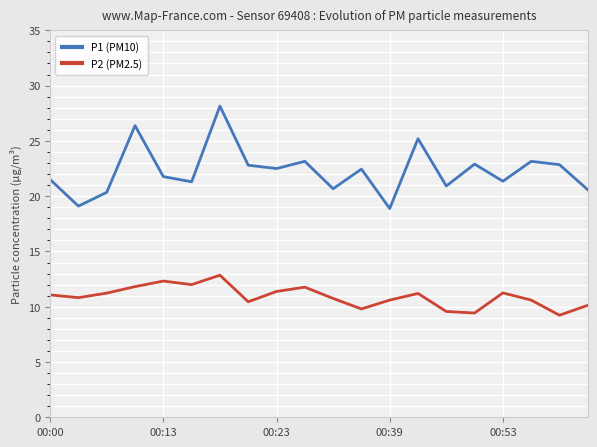

List the series in order of their peak value, highest first.

P1 (PM10), P2 (PM2.5)